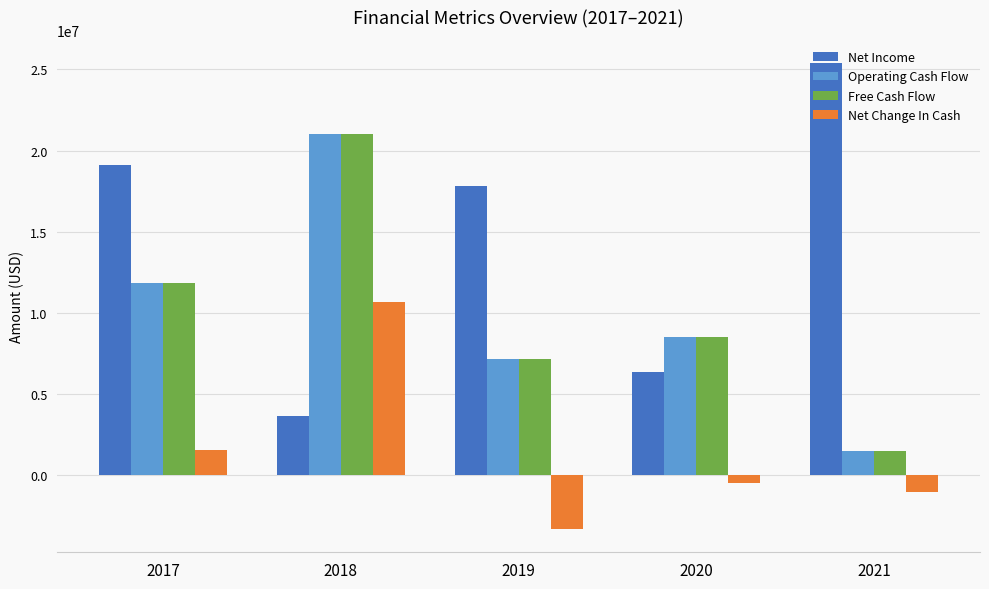

List the labels in order of Free Cash Flow value, largest first.

2018, 2017, 2020, 2019, 2021